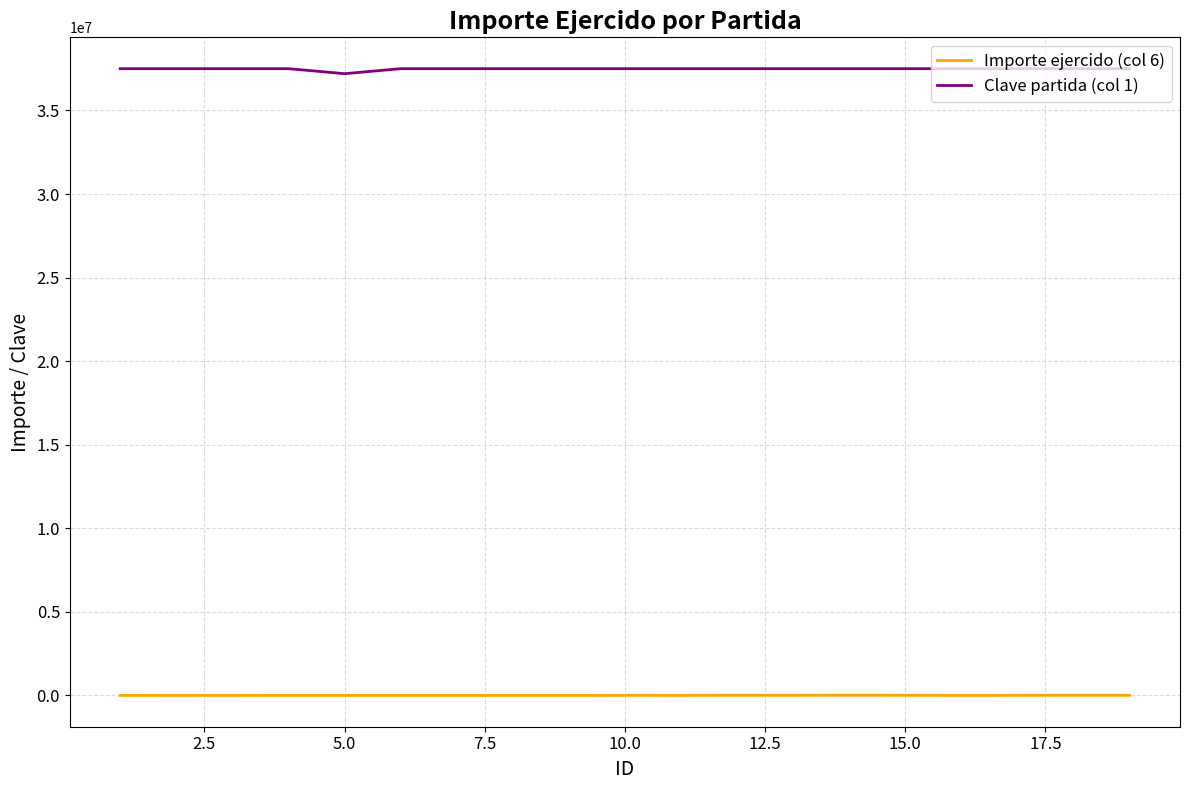

True or false: Importe ejercido (col 6) and Clave partida (col 1) cross at least once.

False